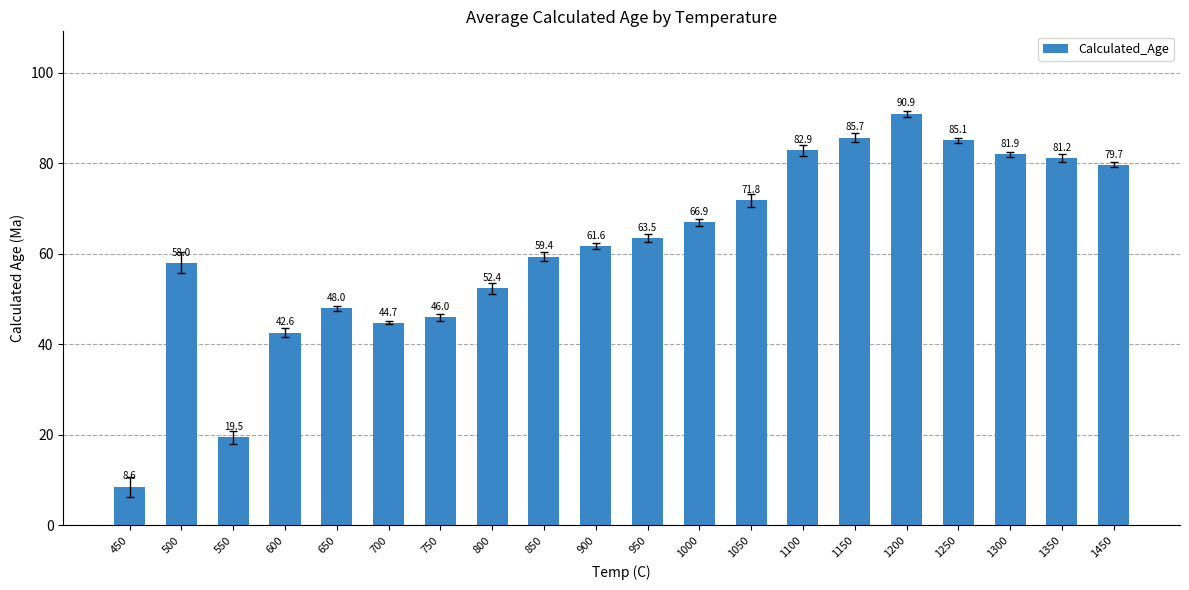

Reading left to right, transcribe all the data shown in this chart.

450=8.6	500=58.0	550=19.5	600=42.6	650=48.0	700=44.7	750=46.0	800=52.4	850=59.4	900=61.6	950=63.5	1000=66.9	1050=71.8	1100=82.9	1150=85.7	1200=90.9	1250=85.1	1300=81.9	1350=81.2	1450=79.7